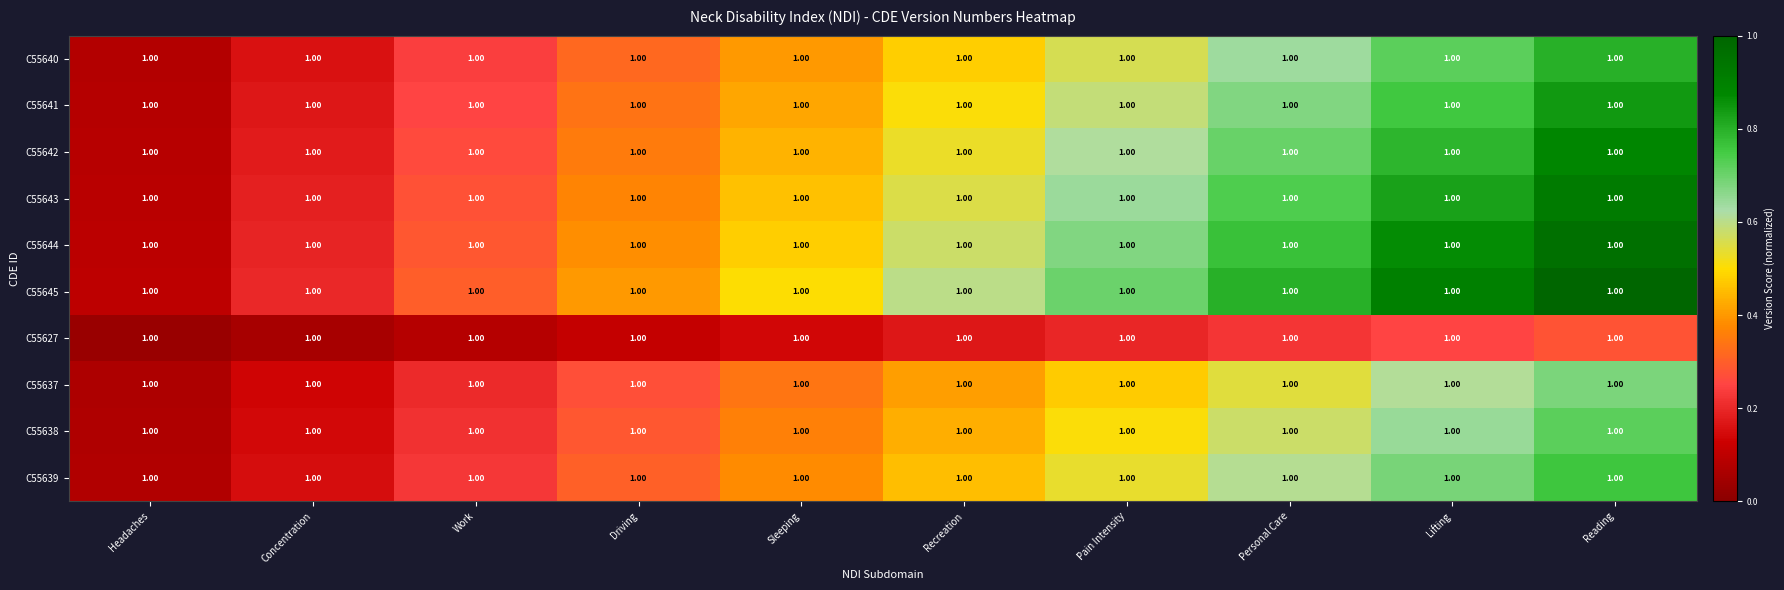

At Lifting, list the series in order from smallest to largest.

C55627, C55637, C55638, C55639, C55640, C55641, C55642, C55643, C55644, C55645